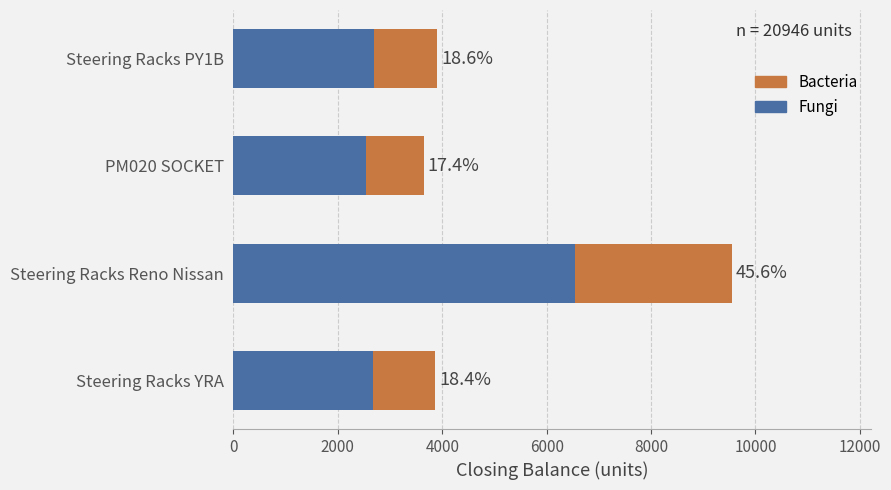

What are all the series names shown in the legend?

Bacteria, Fungi